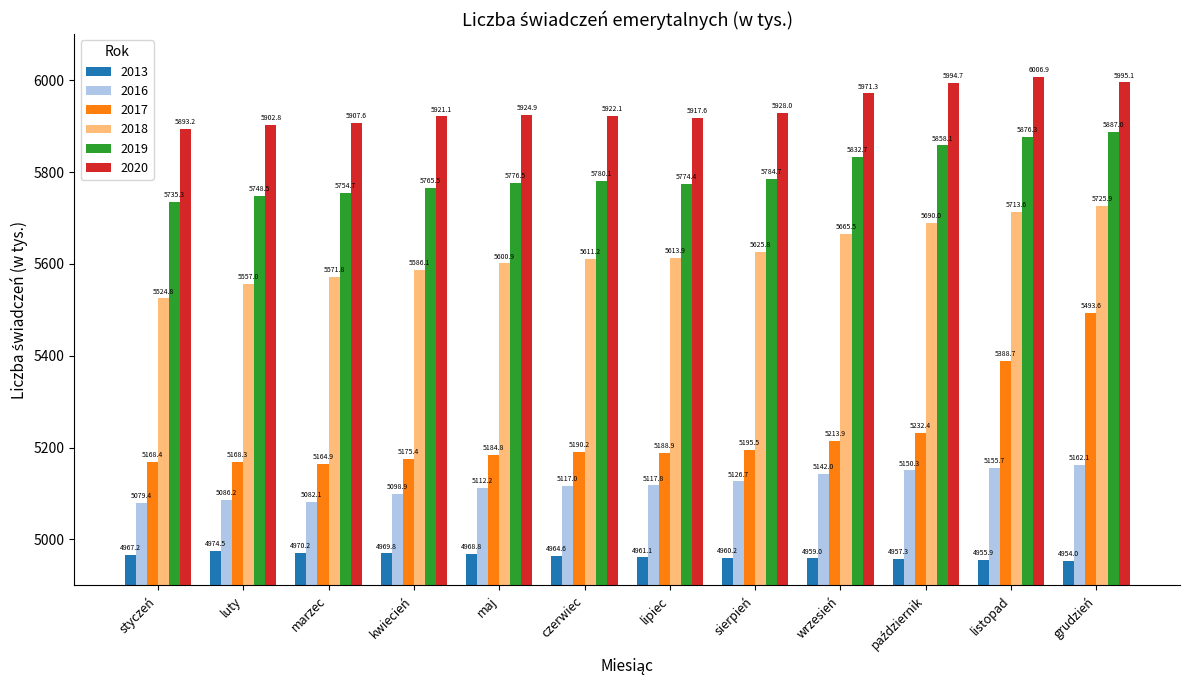

At which label does 2016 reach its peak?

grudzień